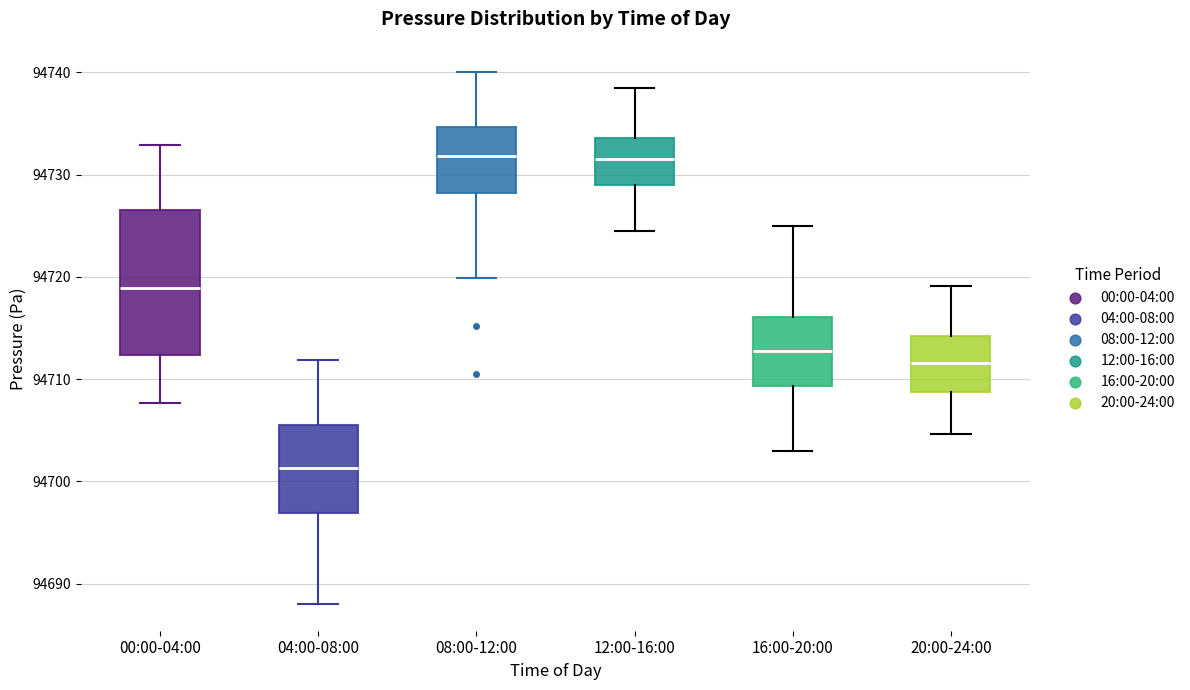

Reading left to right, read every box against the y-axis: the position of its median line, the range the box covers, and the ends of its whiskers. The values are not printed on the chart, so give them approximately, as read against the axis.

00:00-04:00: median 94719, box 94712 to 94727, whiskers 94708 to 94733
04:00-08:00: median 94701, box 94697 to 94706, whiskers 94688 to 94712
08:00-12:00: median 94732, box 94728 to 94735, whiskers 94720 to 94740
12:00-16:00: median 94732, box 94729 to 94734, whiskers 94725 to 94739
16:00-20:00: median 94713, box 94709 to 94716, whiskers 94703 to 94725
20:00-24:00: median 94712, box 94709 to 94714, whiskers 94705 to 94719